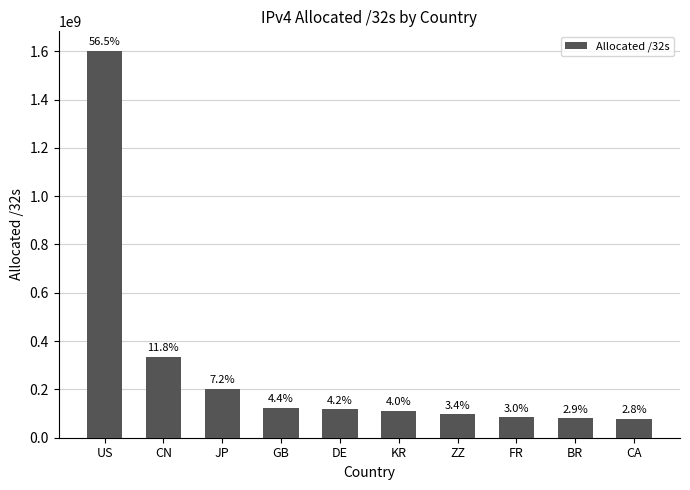

Is it true that the value at GB is 123760408?

True